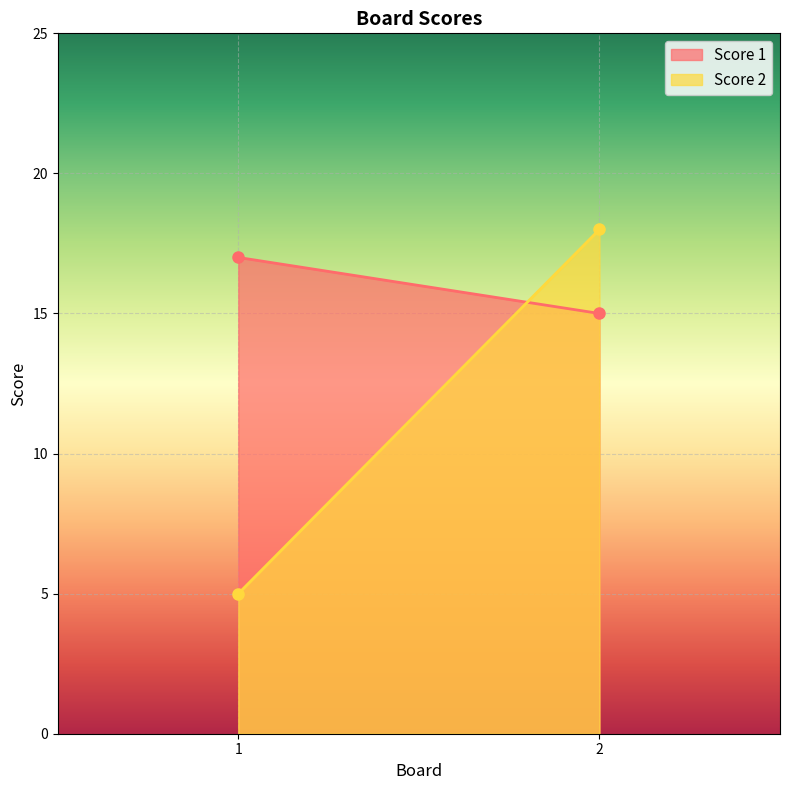

Reading right to left, what are all the values shown in this chart?

Score 1: 2=15	1=17
Score 2: 2=18	1=5